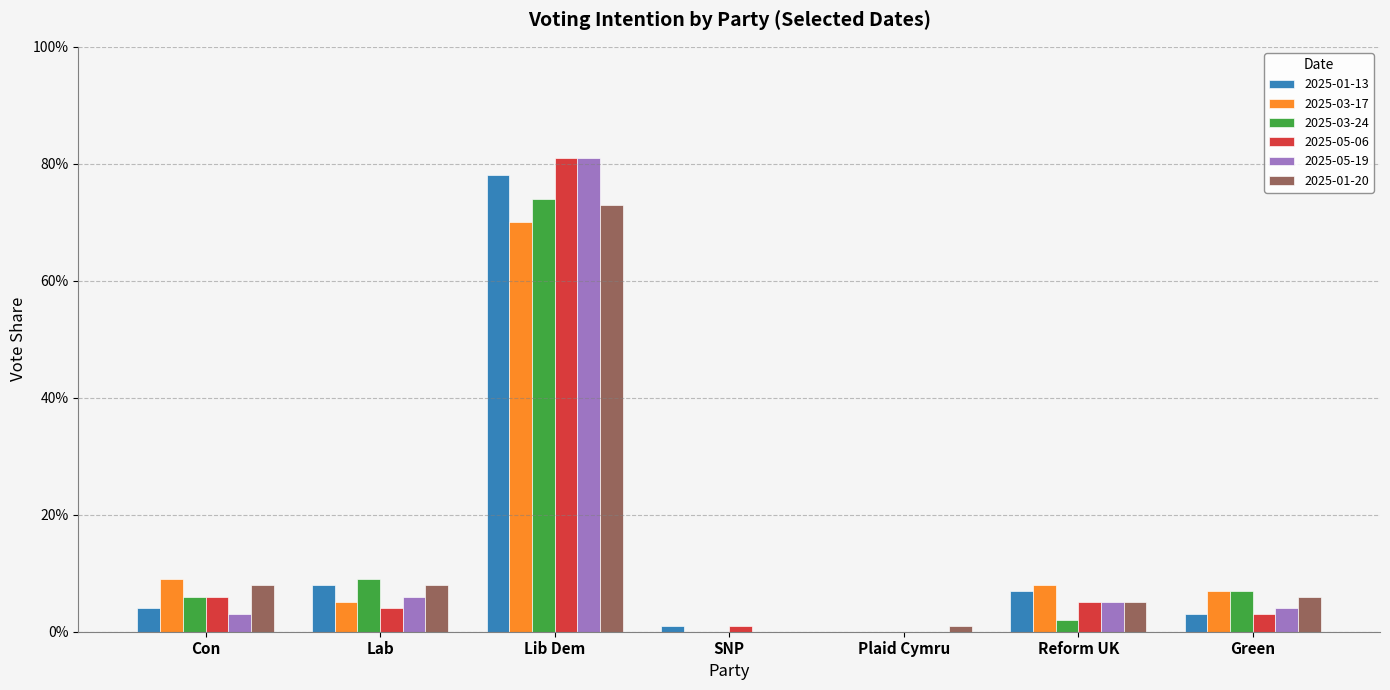

Does the chart contain stacked bars?

No